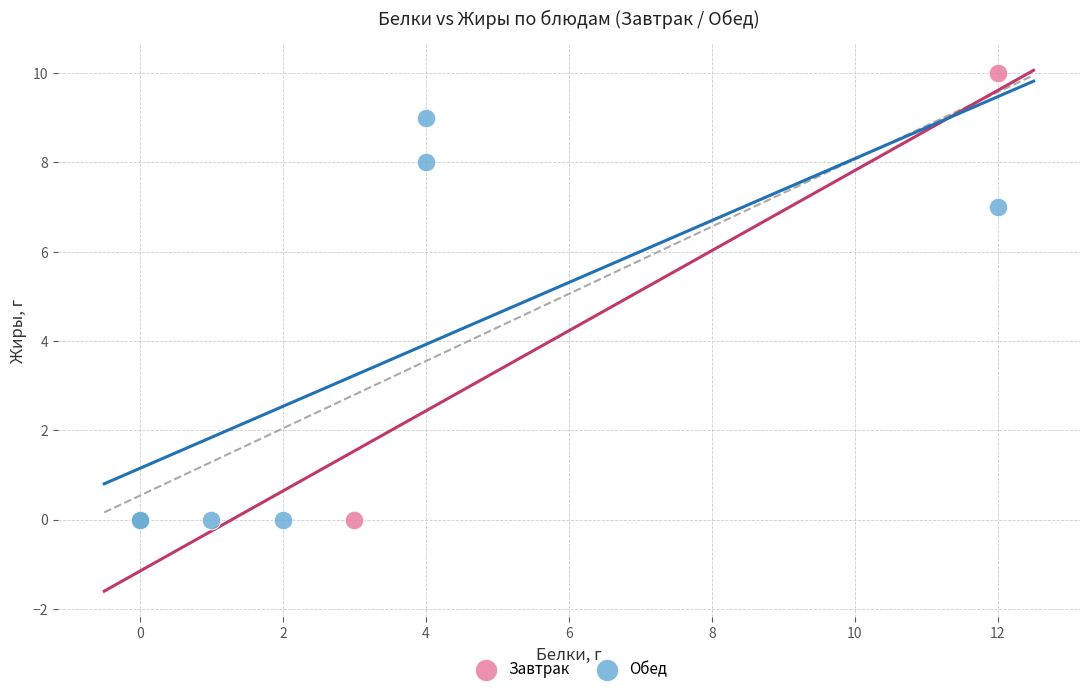

Which series has the largest Y range (max minus min)?

Завтрак